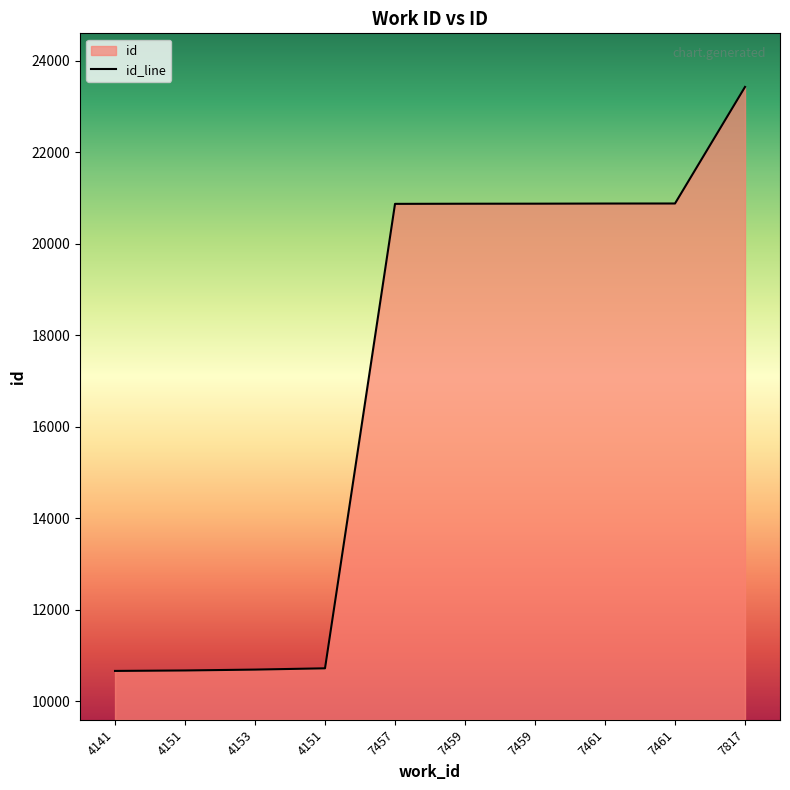

Where does the data first go above 20874?

7459